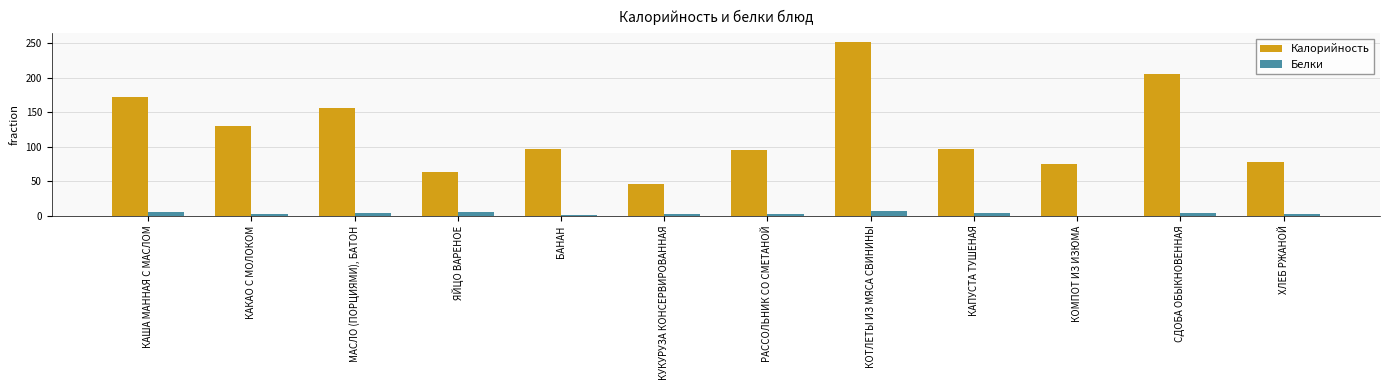

How many distinct data groups are displayed?

2